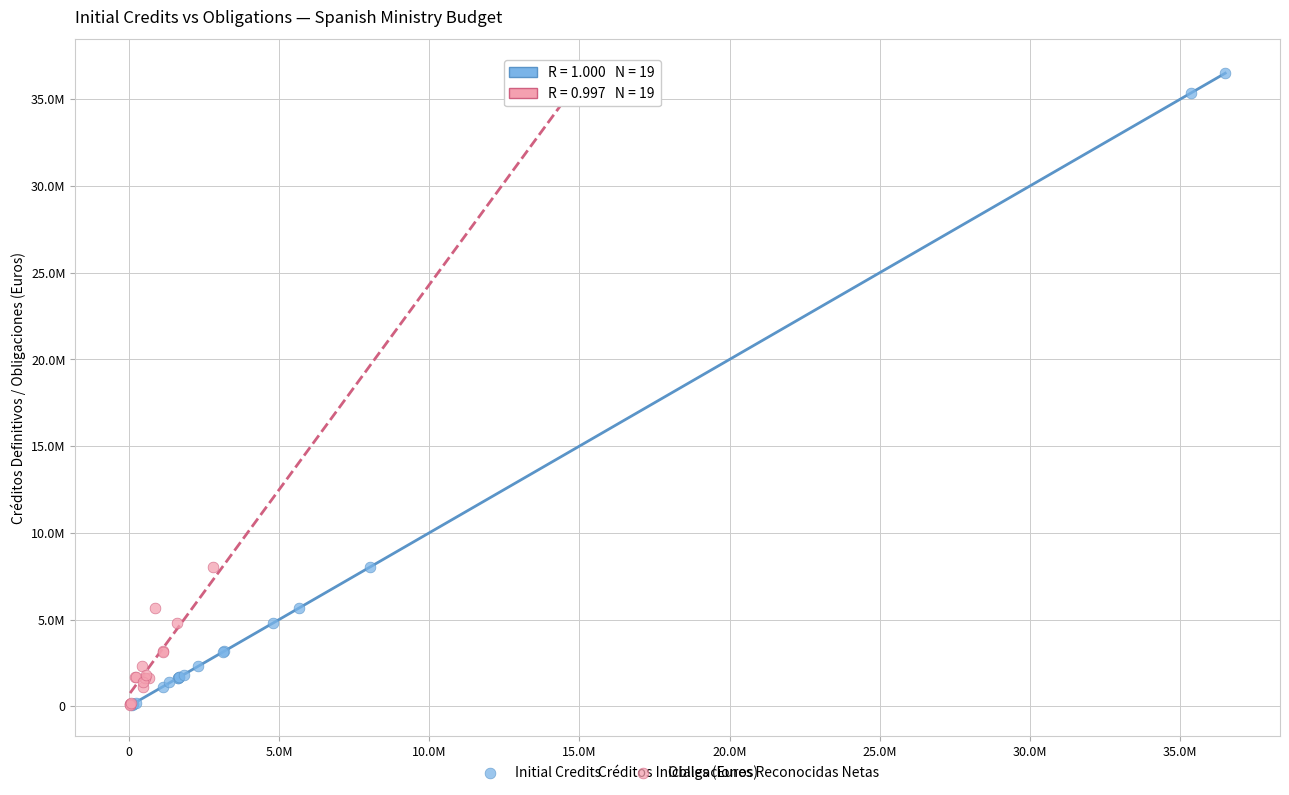

What are all the series names shown in the legend?

Initial Credits, Obligaciones Reconocidas Netas